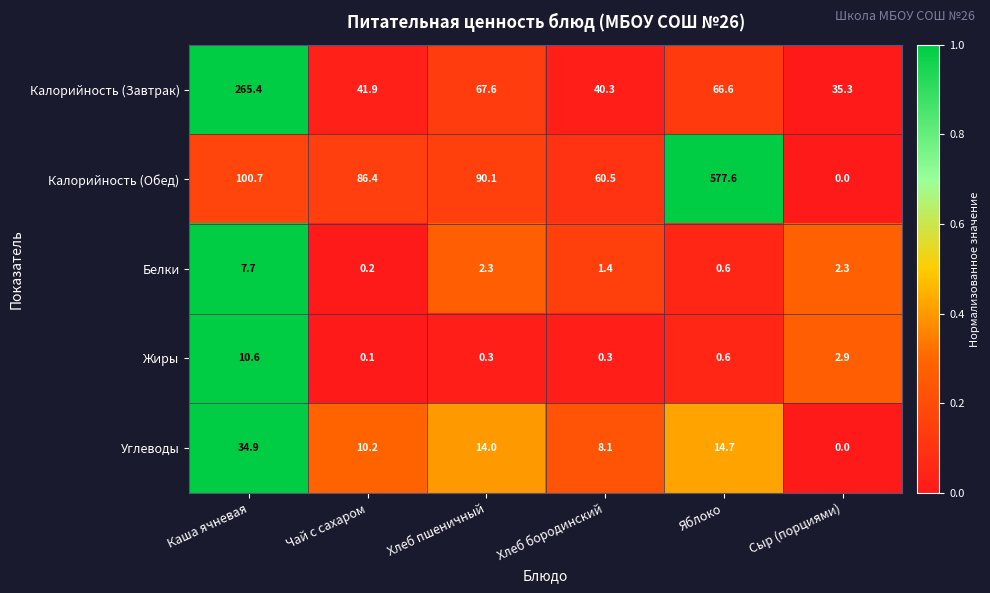

True or false: Калорийность (Обед) has a value of 577.6 at Яблоко.

True